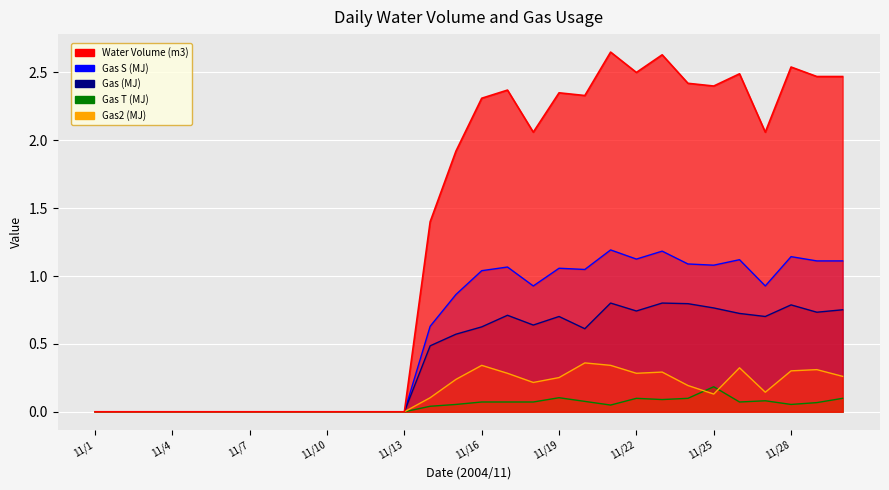

What is the difference between the second highest and minimum values in the Gas (MJ) series?

0.8